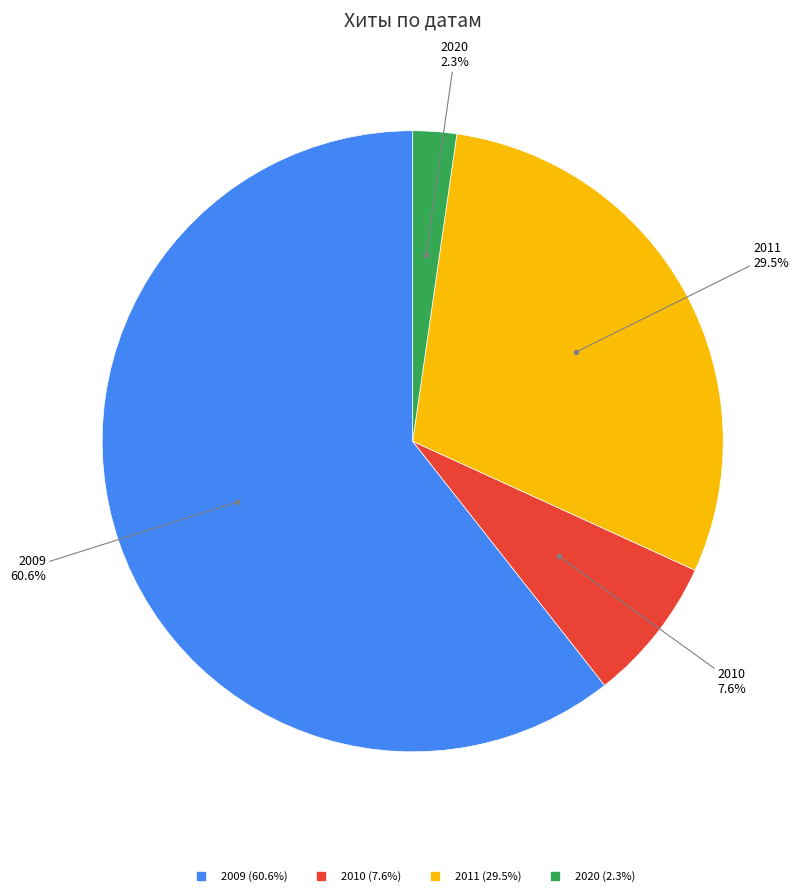

Is there a majority slice in this chart?

Yes